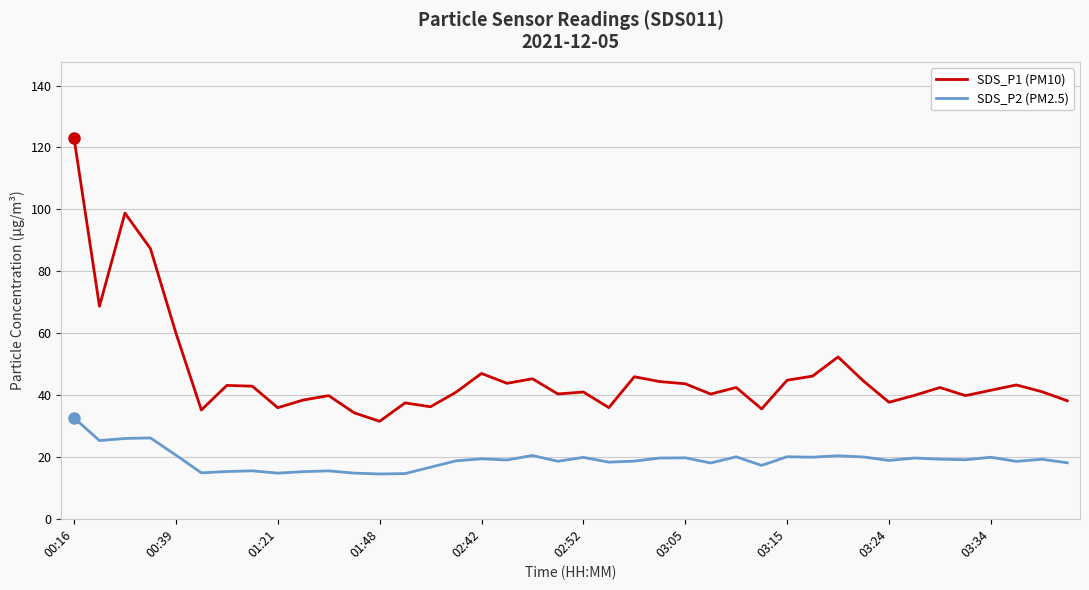

Rank the series by their average value, from lowest to highest.

SDS_P2 (PM2.5), SDS_P1 (PM10)